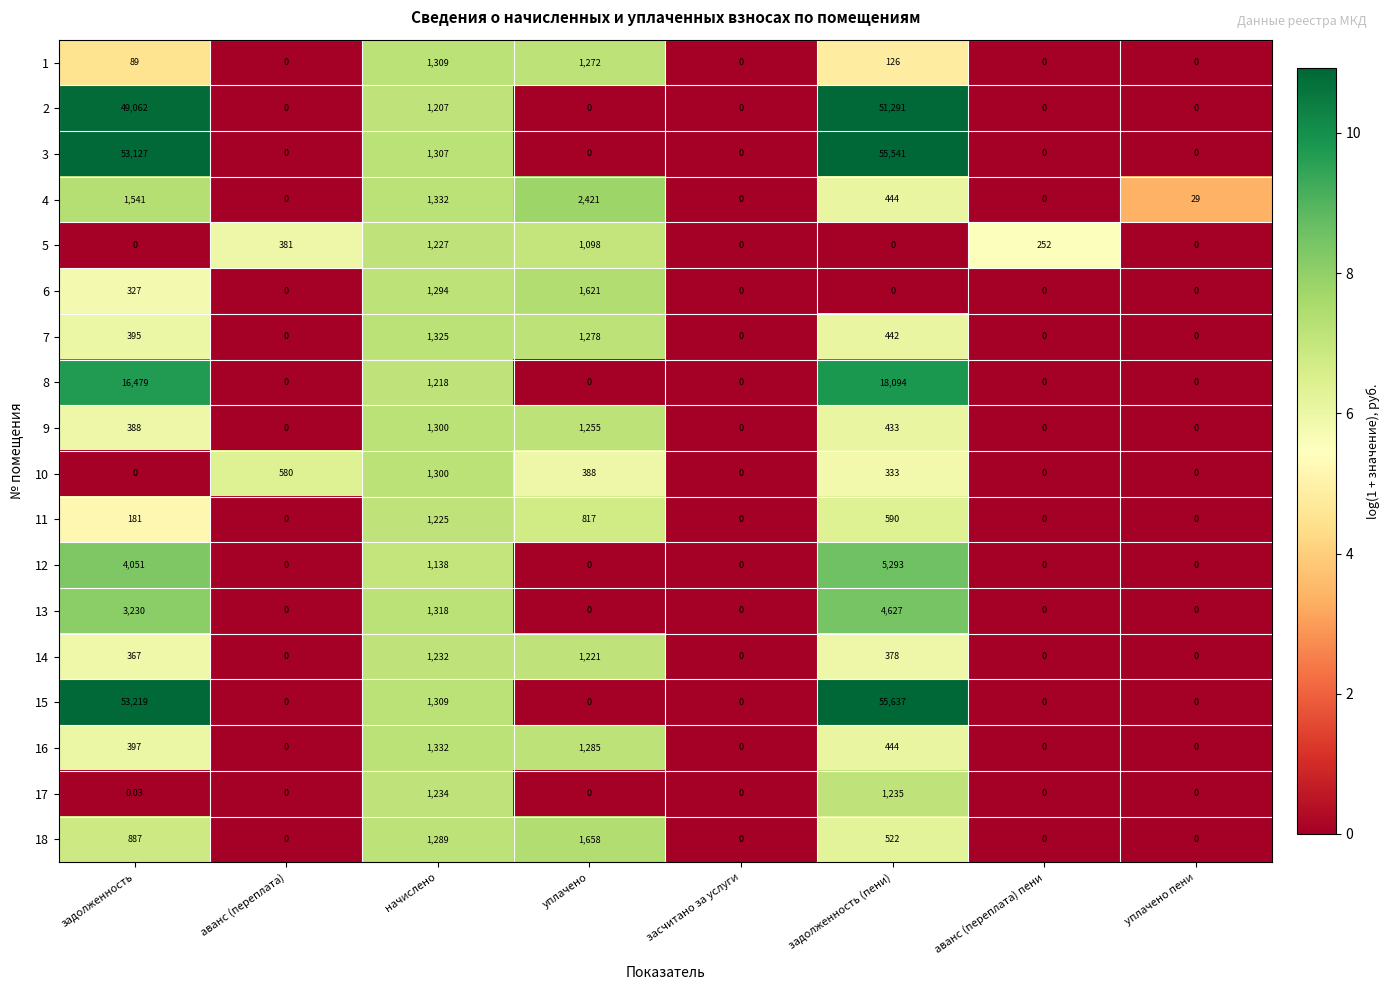

At which category is the sum across all series the highest?

задолженность (пени)